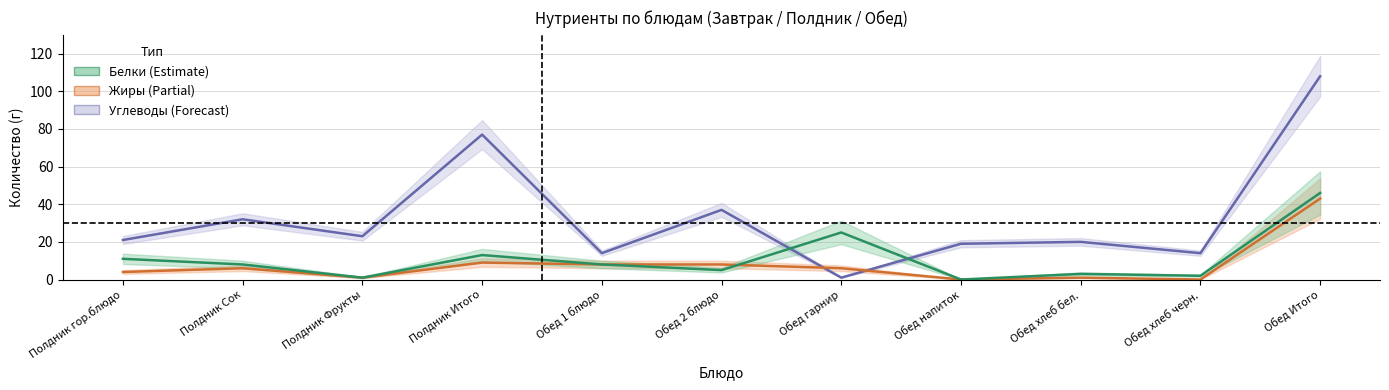

Which series has the largest total across all categories?

Углеводы